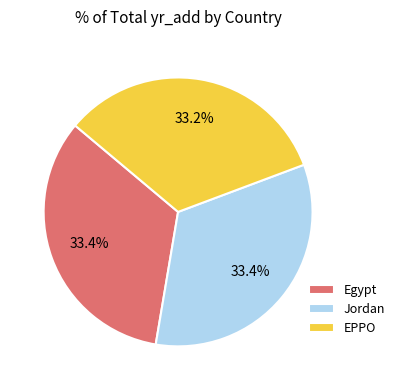

Does Jordan represent more than half of the total?

No